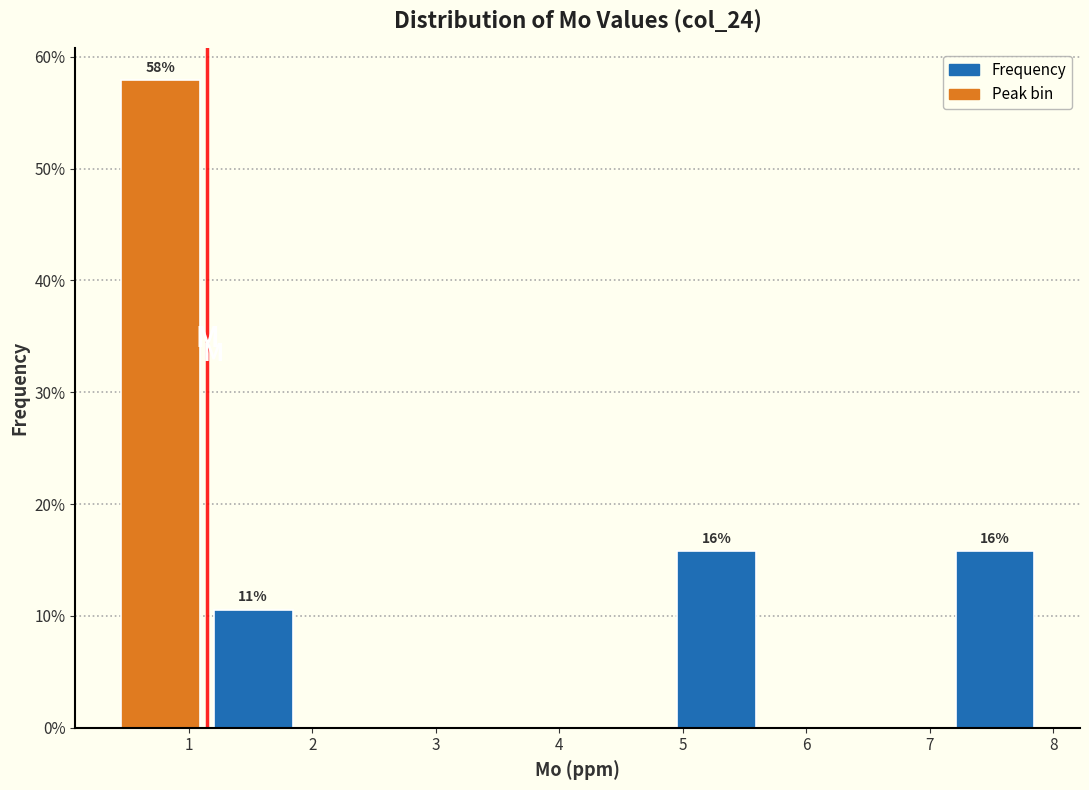

Which range on the x-axis has the tallest bar?

0.5 to 1.2